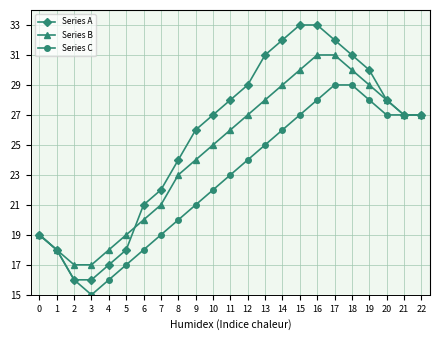

How many data points in Series C are less than 23?

11